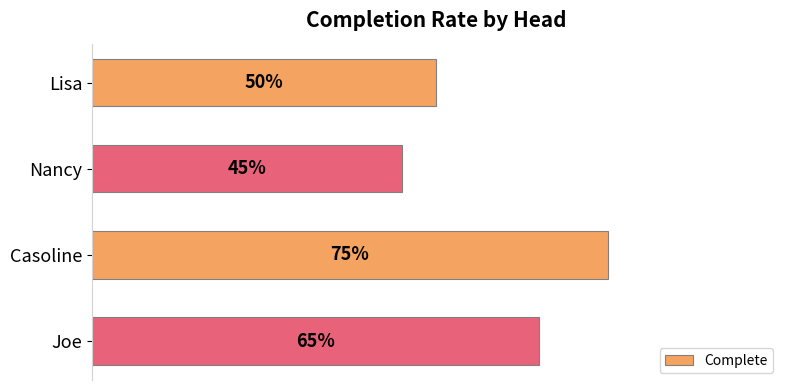

How many data points does each series have?

4